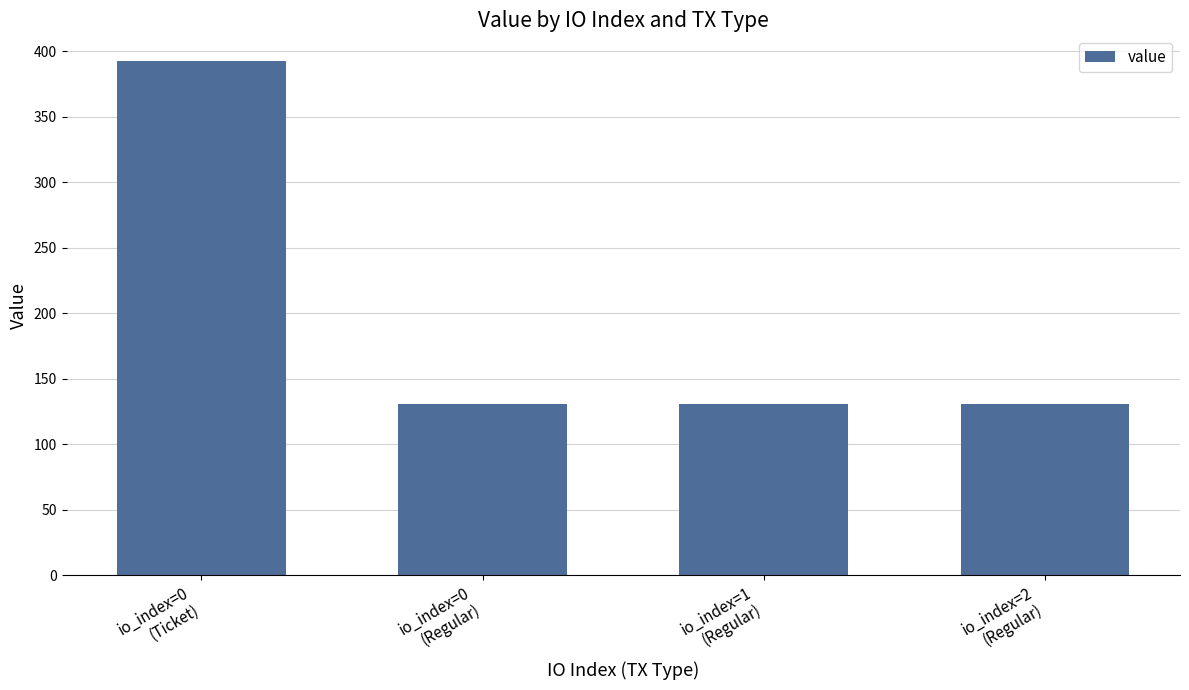

Are the bars horizontal?

No